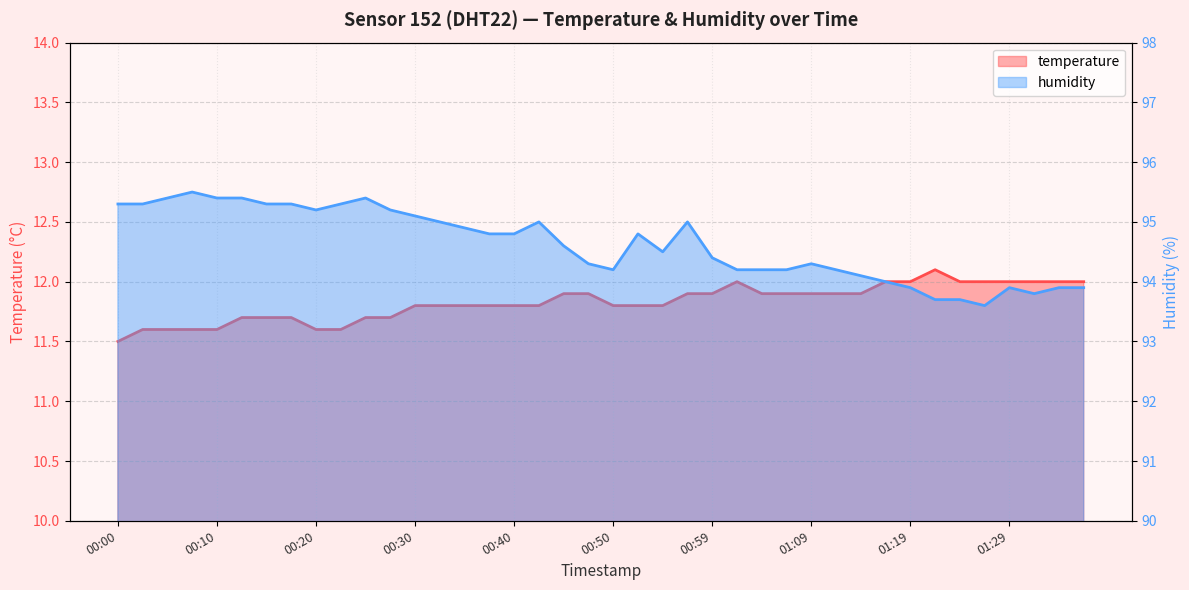

Rank the series by their average value, from lowest to highest.

temperature, humidity